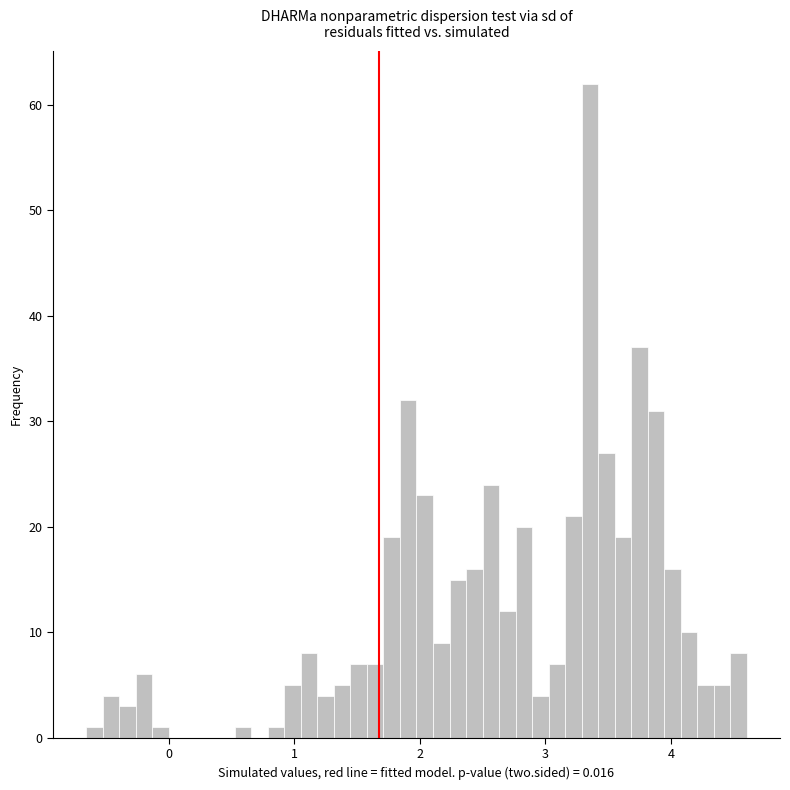

Read against the x-axis, roughly where is the centre of the tallest bar?

3.4